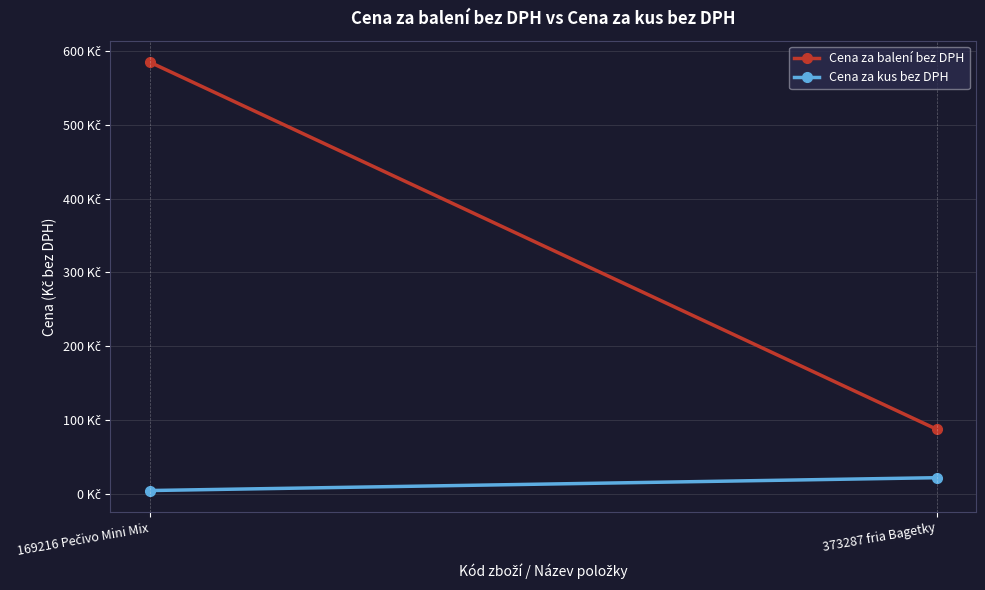

How many series are shown in this chart?

2